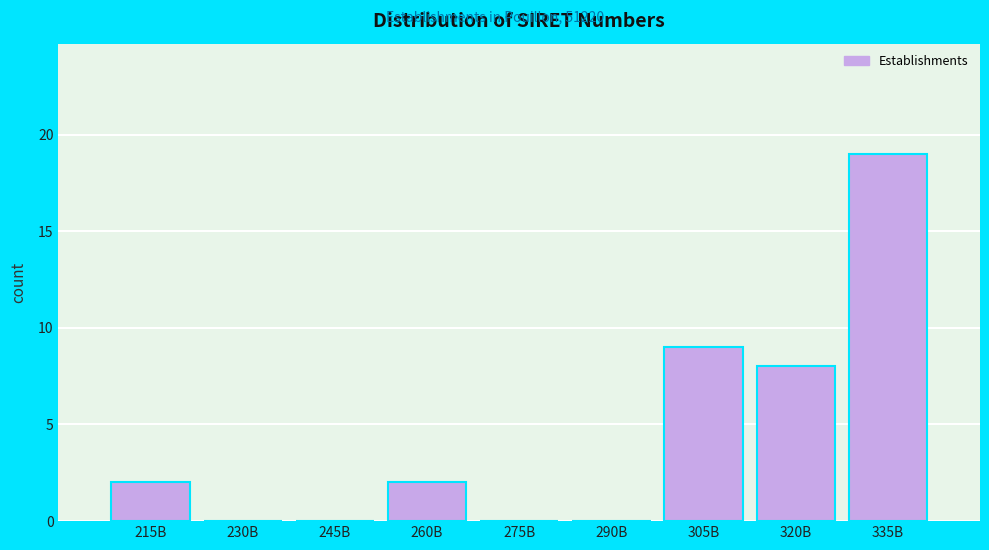

Reading left to right, transcribe all the data shown in this chart.

215B=2	230B=0	245B=0	260B=2	275B=0	290B=0	305B=9	320B=8	335B=19